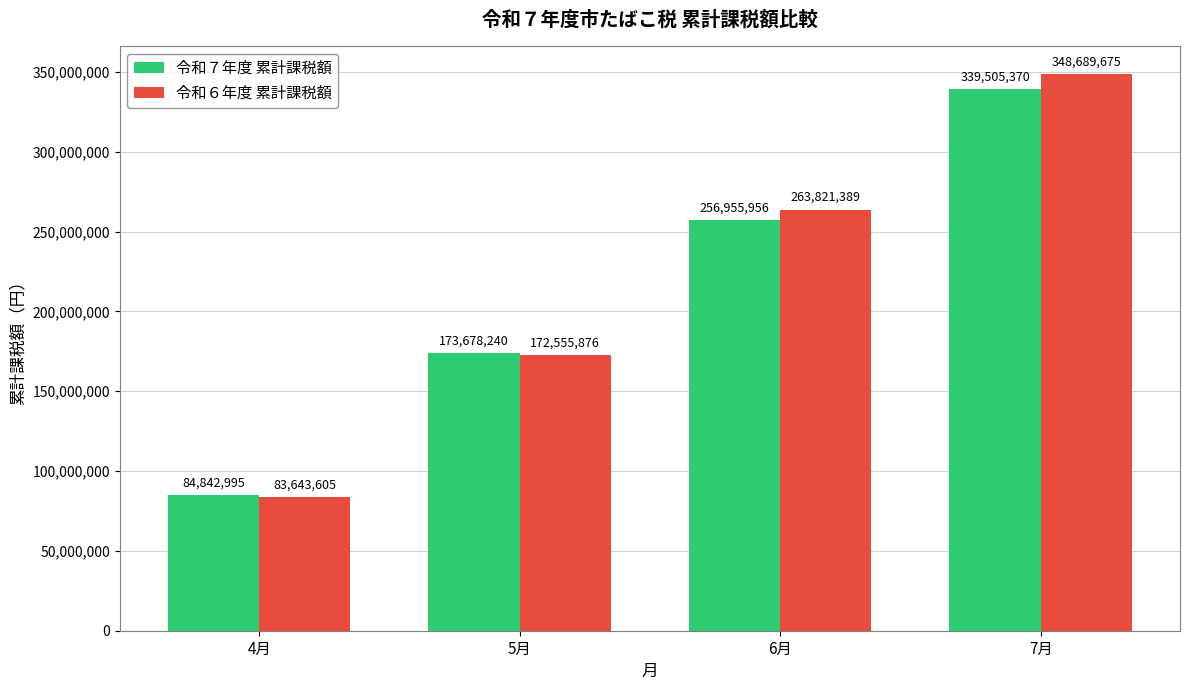

What is the approximate value of 令和７年度 累計課税額 at 7月, to the nearest 10?

339505370